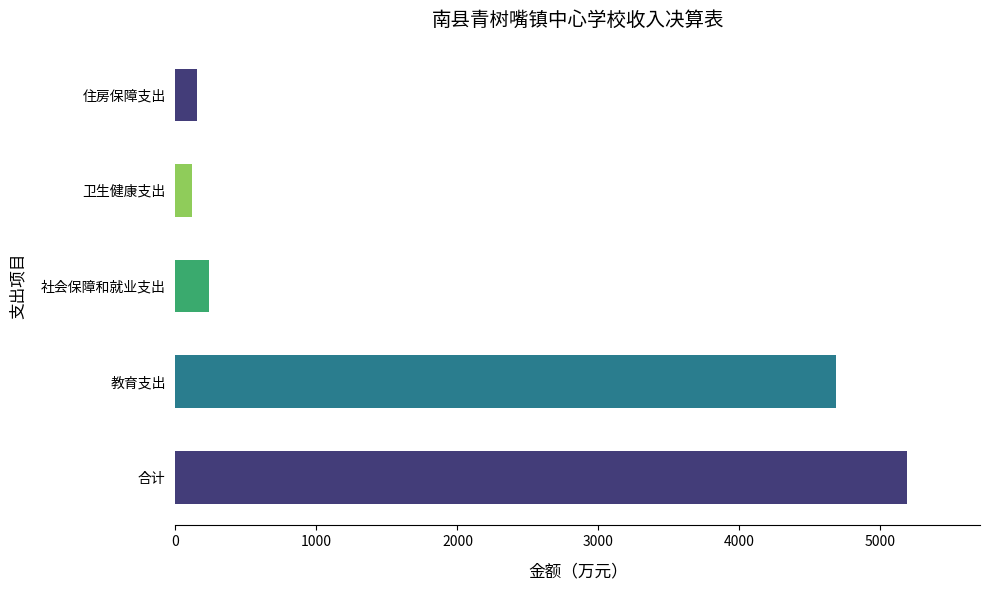

Which has a higher value, 卫生健康支出 or 教育支出?

教育支出